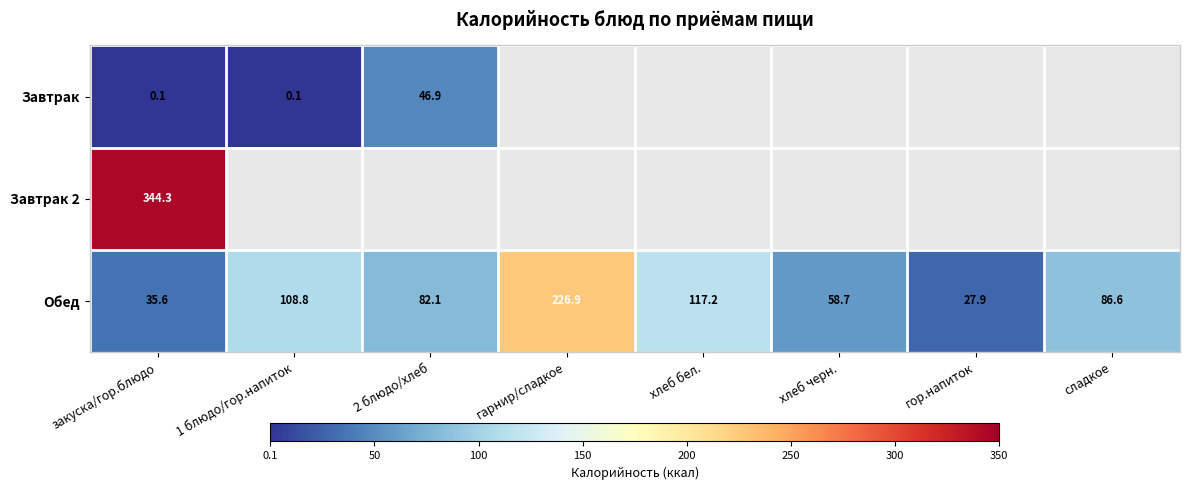

True or false: Обед has a value of 35.6 at закуска/гор.блюдо.

True